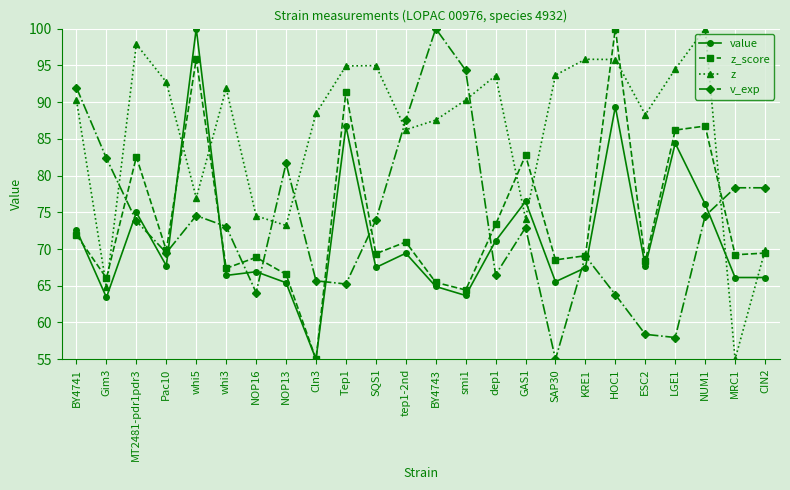

How many times do v_exp and z cross each other?

6